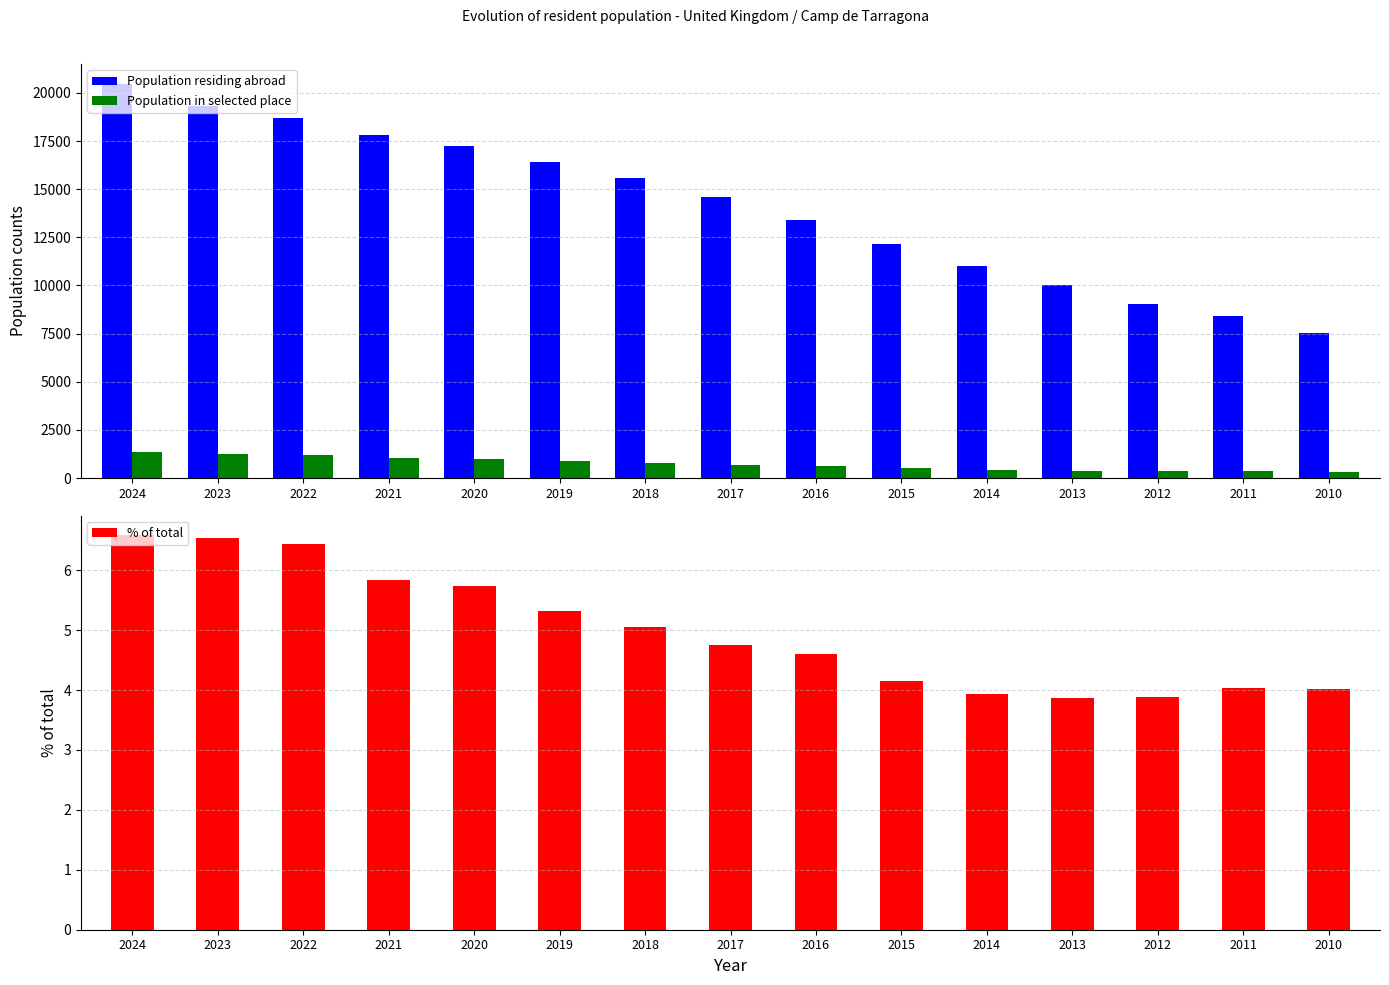

Between 2023 and 2014, which series saw the biggest shift?

Population residing abroad